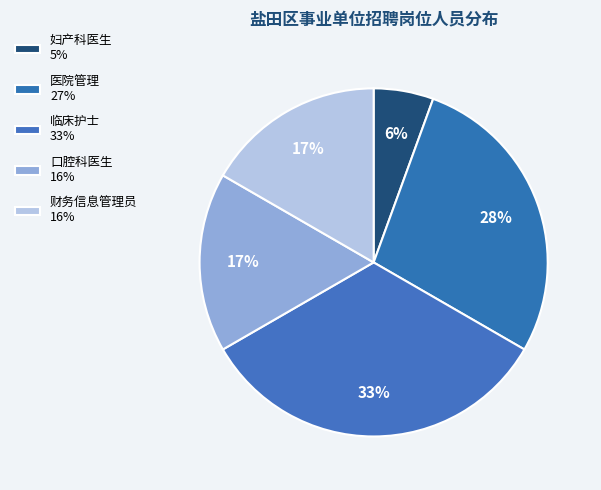

What is the largest slice in the pie chart?

临床护士